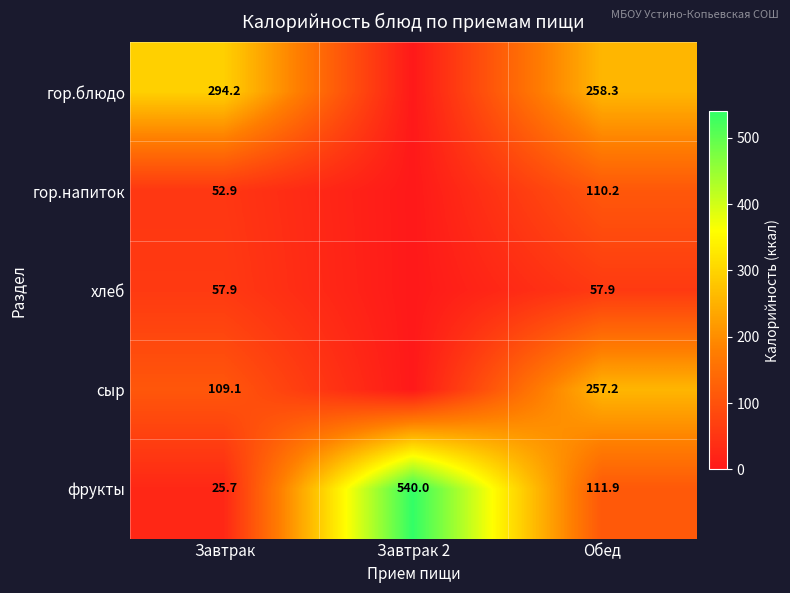

At how many categories does at least one series exceed 34?

3